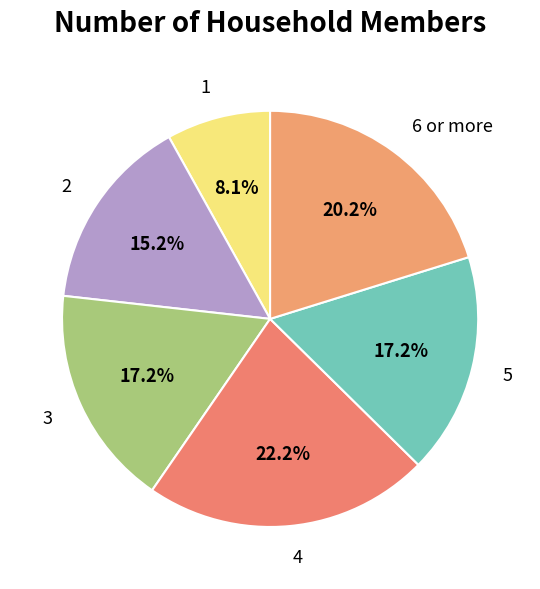

Approximately how many times larger is the value at 1 compared to 5?

0.5